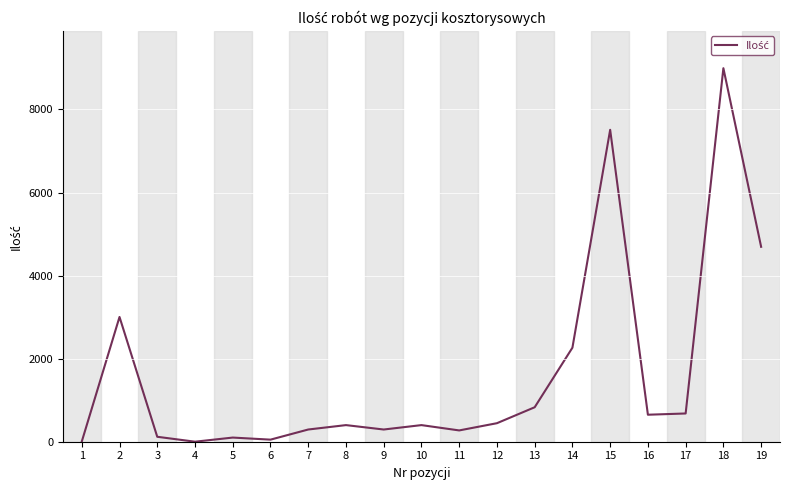

The value at 10 is 400.0. True or false?

True